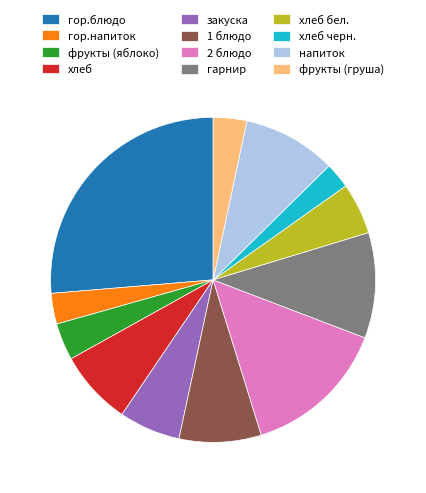

Is the sum of гор.напиток and 1 блюдо greater than half?

No